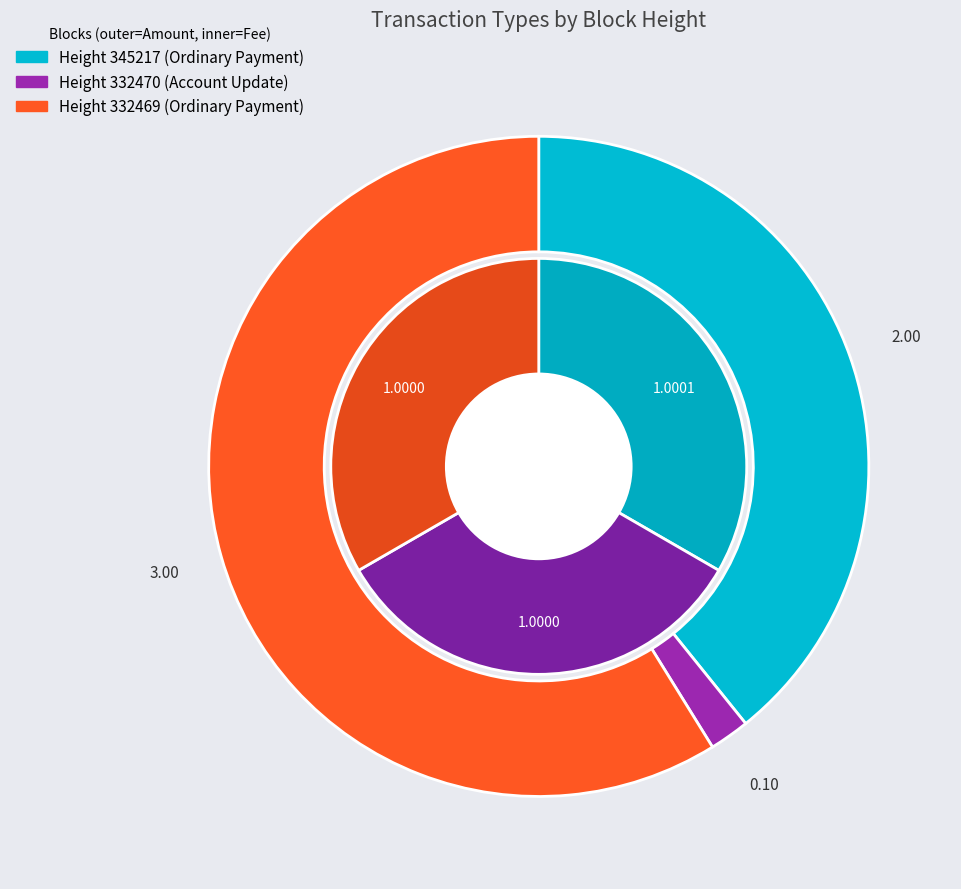

How many slices are in this pie chart?

3